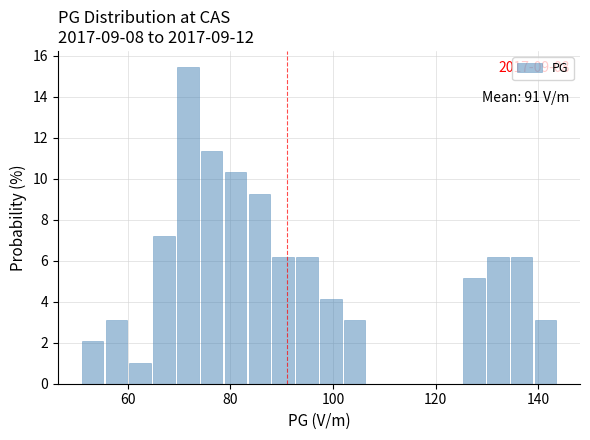

Read against the x-axis, roughly where is the centre of the tallest bar?

72